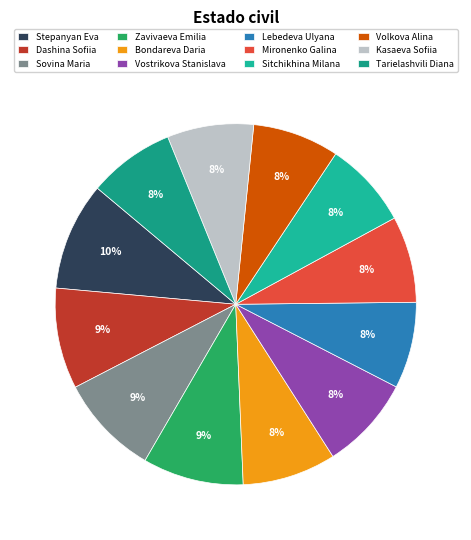

How many slices are in this pie chart?

12